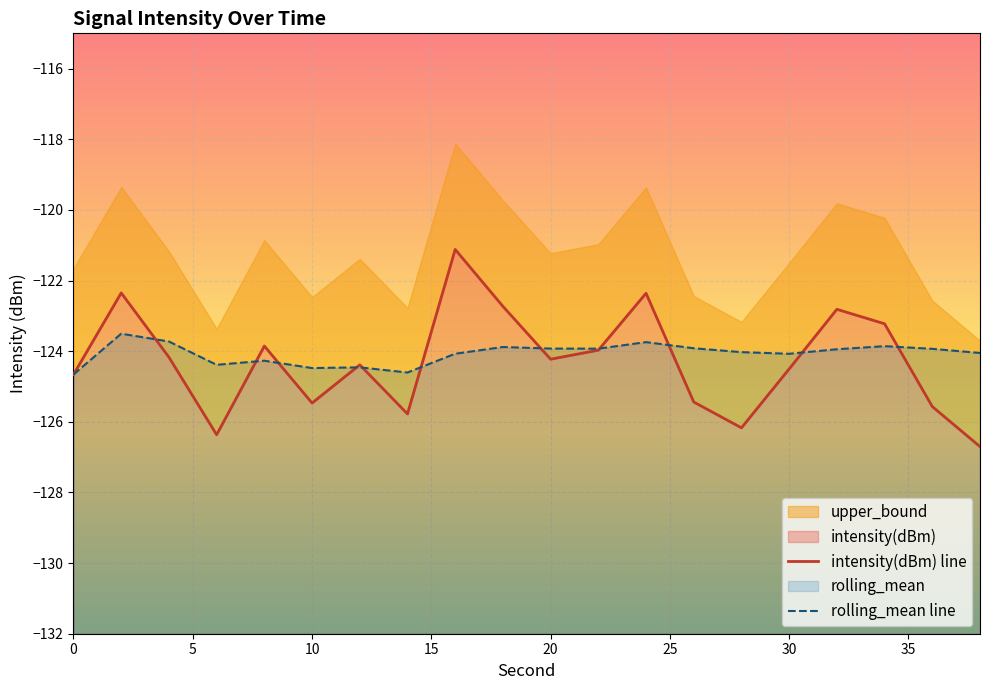

Rank the series at 20 from lowest to highest value.

intensity(dBm) line, rolling_mean line